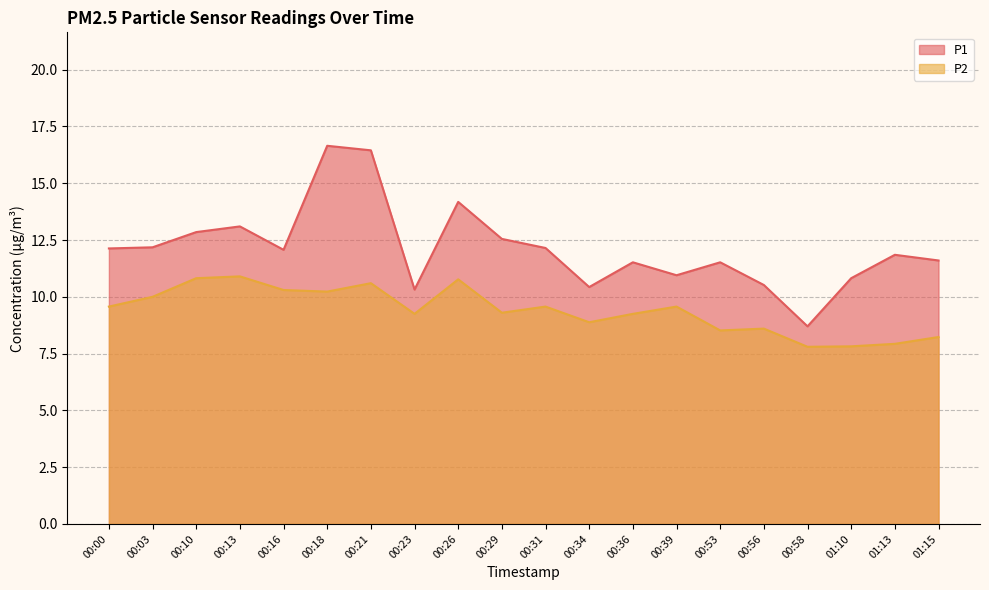

Where is the first local maximum for P2?

00:13